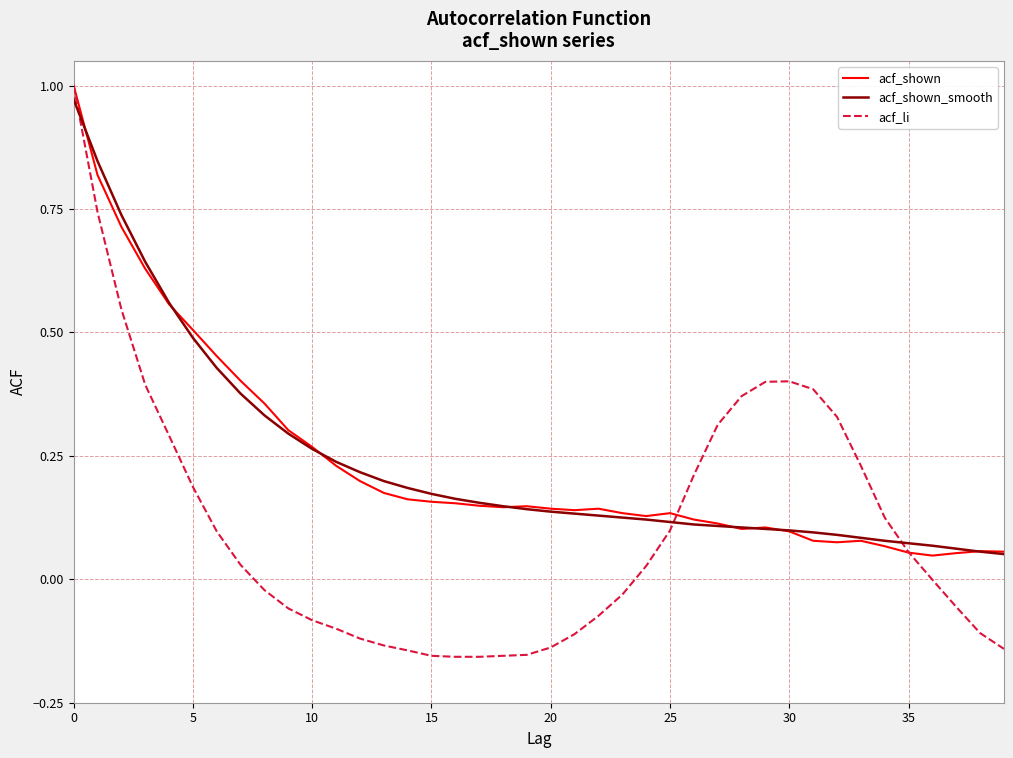

What is the difference between the maximum and second lowest values in the acf_shown_smooth series?

0.9